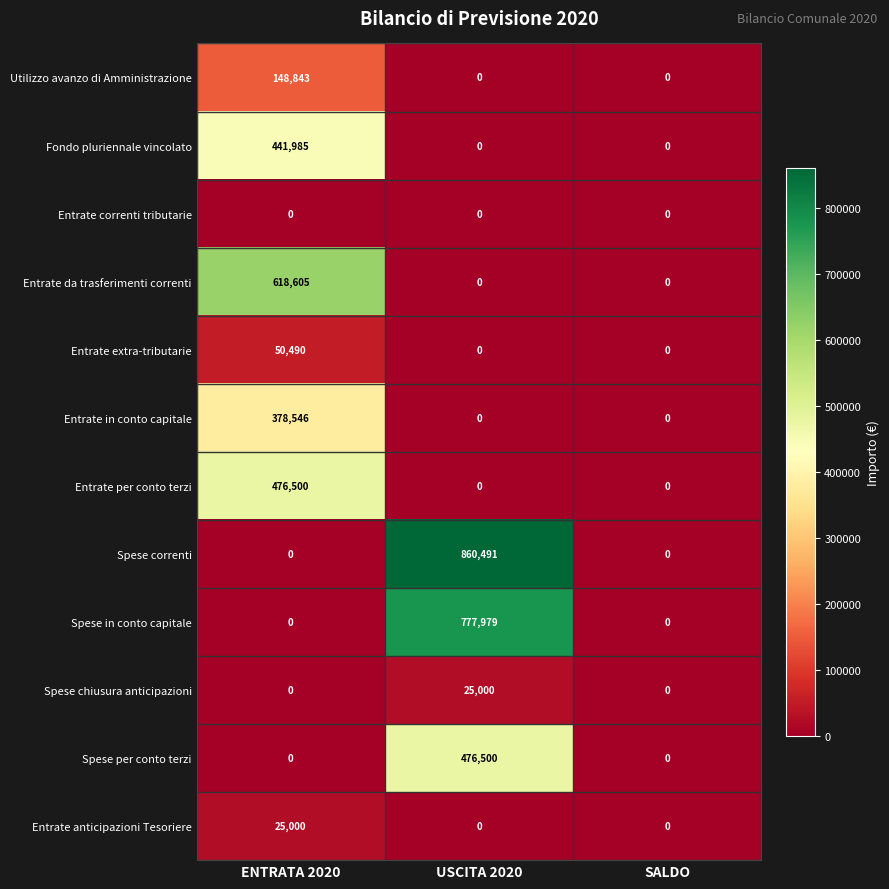

At which category is the sum across all series the highest?

USCITA 2020